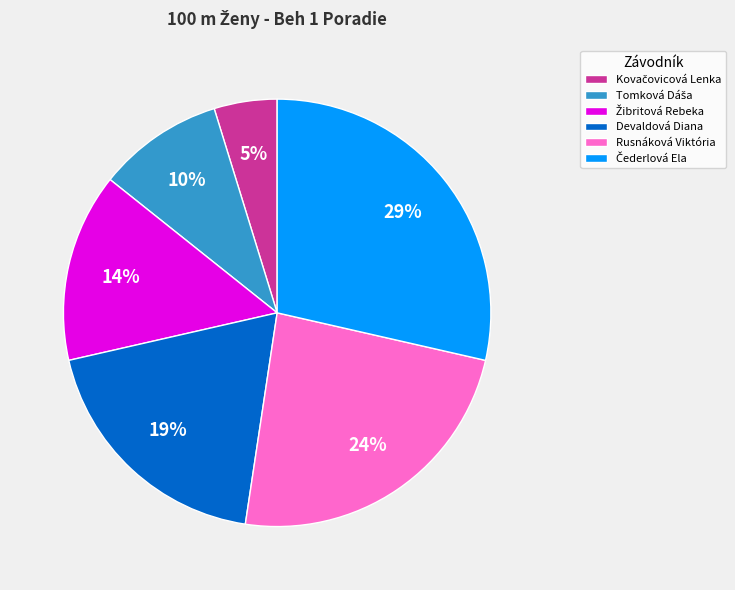

To the nearest percent, what portion does Rusnáková Viktória represent?

24%